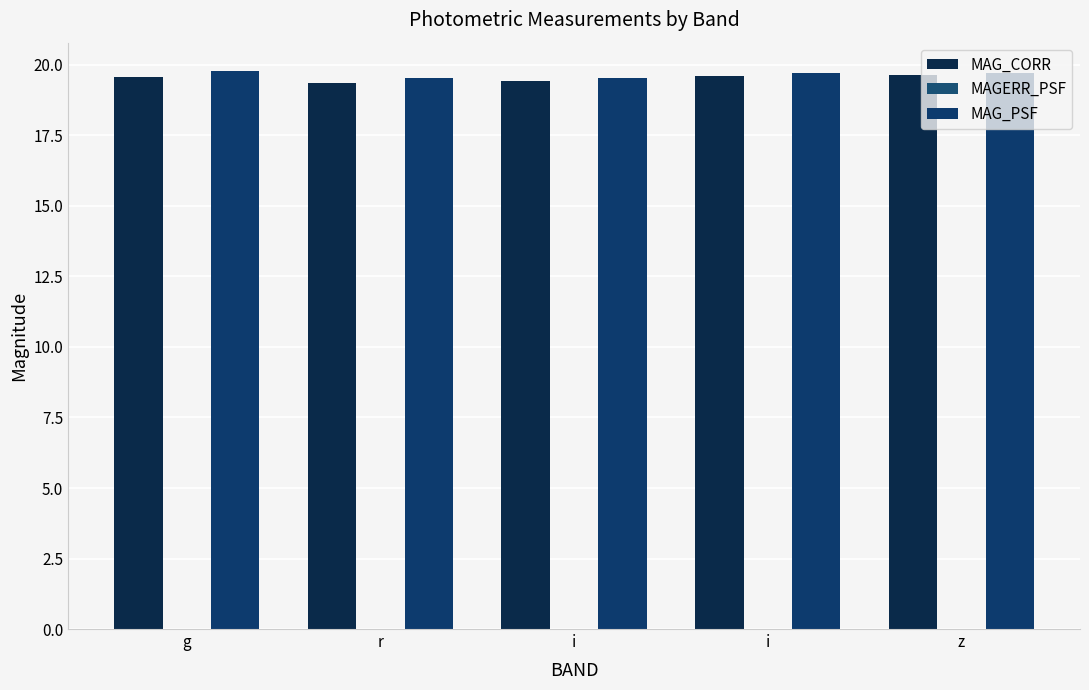

How many data points does each series have?

5